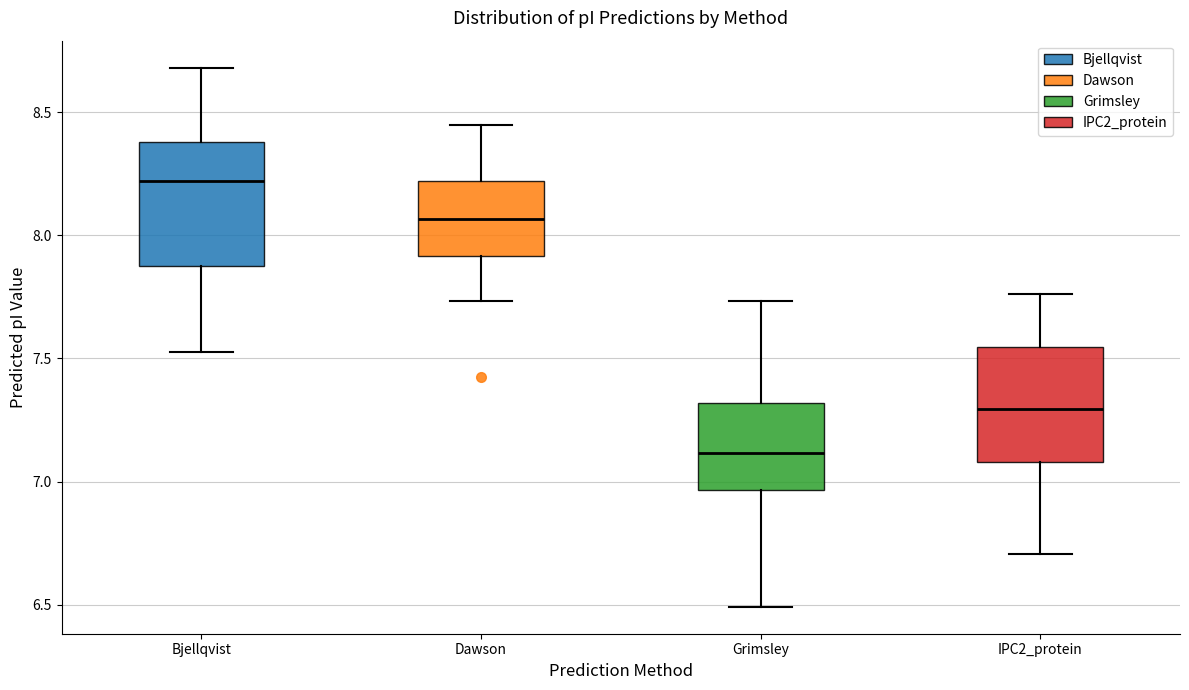

Which box has the lowest median line?

Grimsley